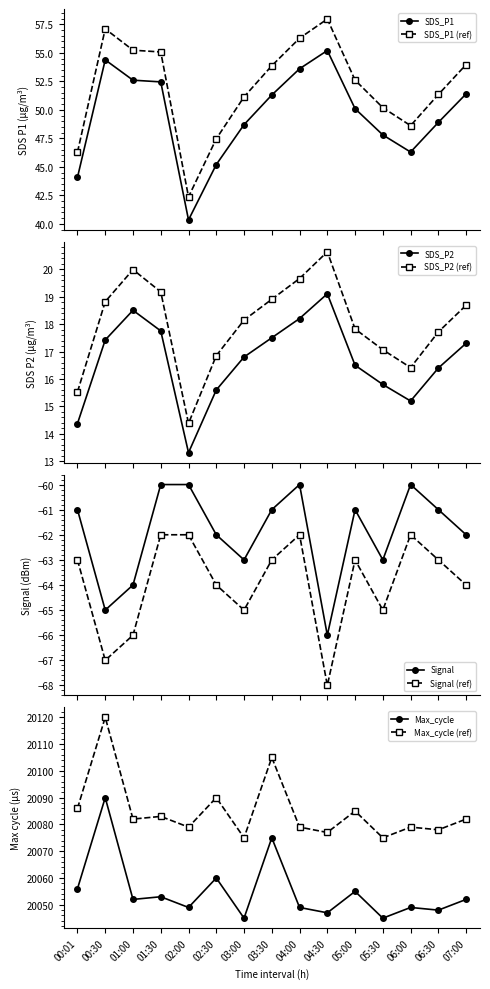

In Max_cycle, how many points are lower than both neighbors (excluding endpoints)?

6